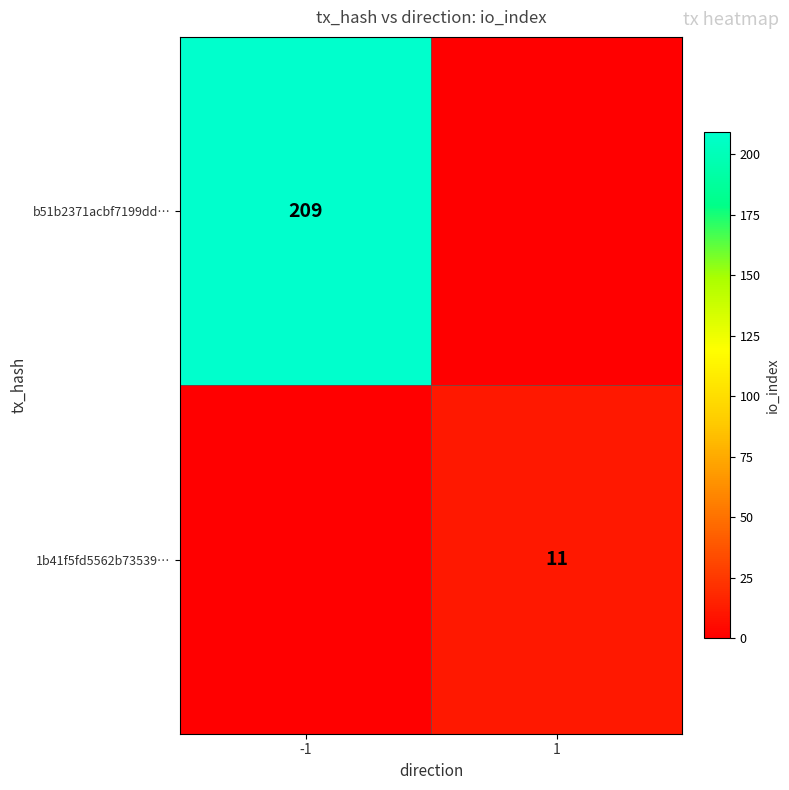

The value of 1b41f5fd5562b73539… at 1 is 6. True or false?

False